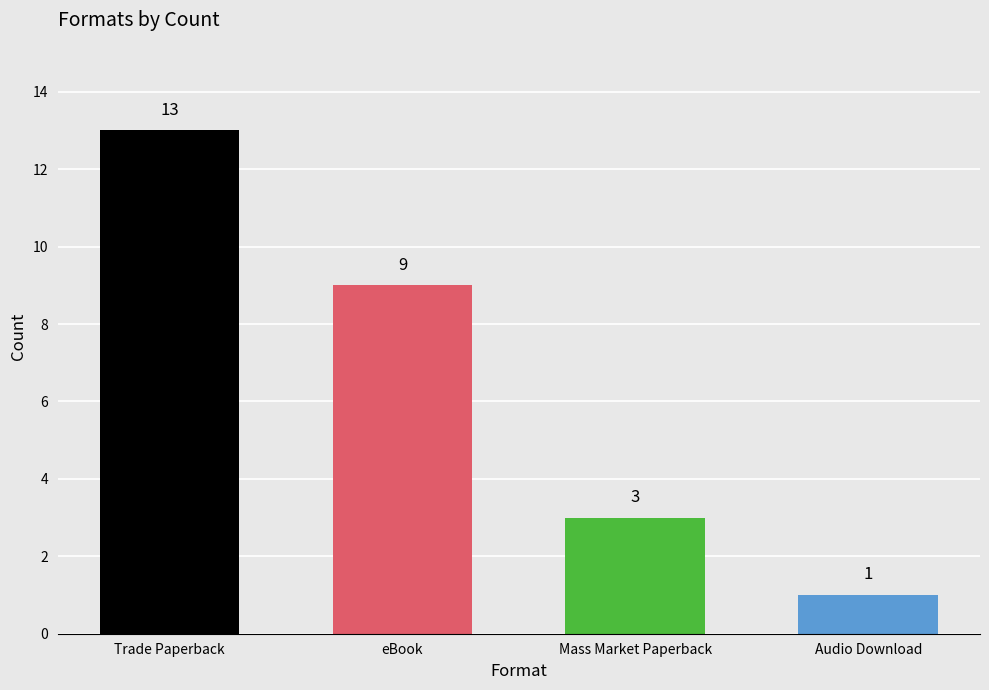

Which label corresponds to the largest value in the chart?

Trade Paperback